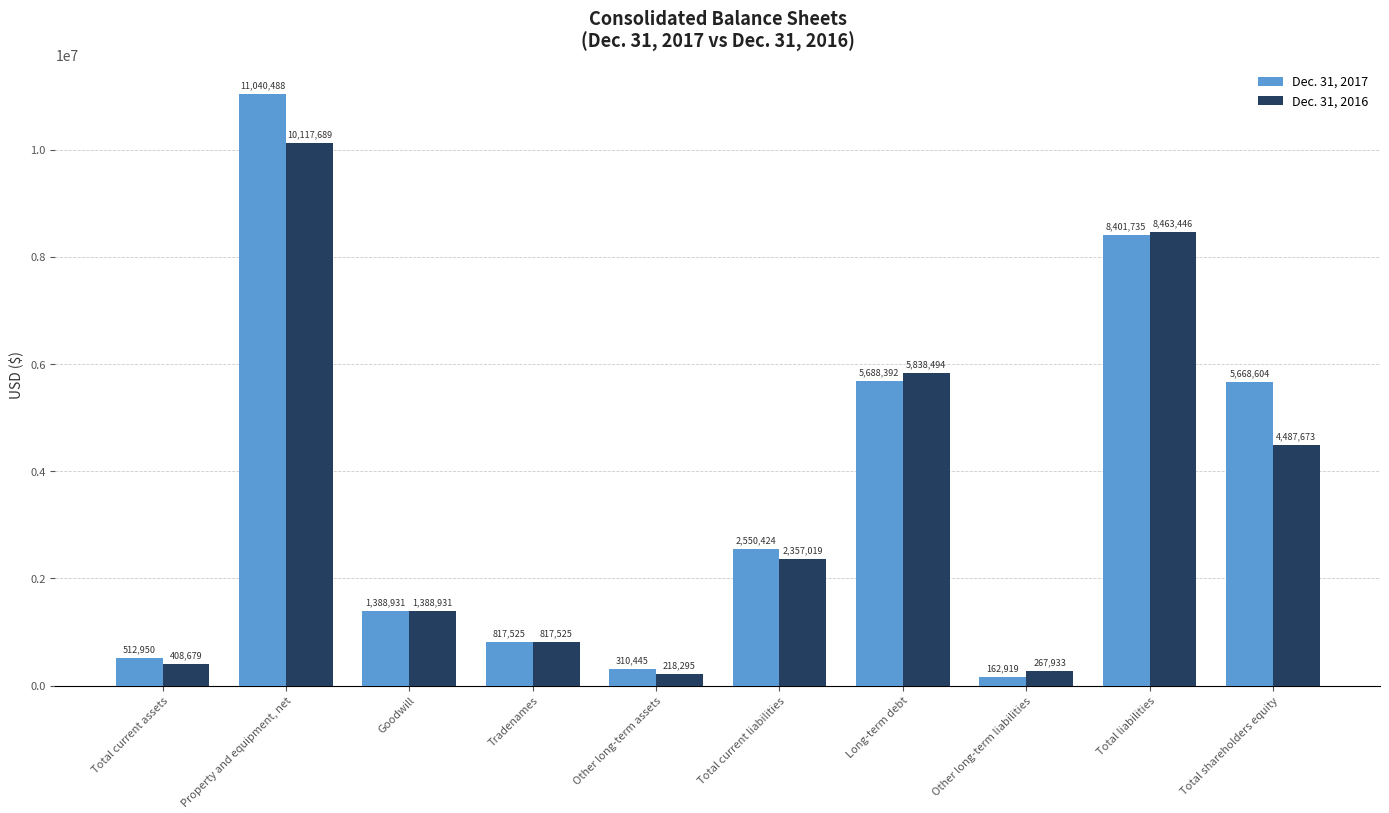

List the series in order of their peak value, highest first.

Dec. 31, 2017, Dec. 31, 2016